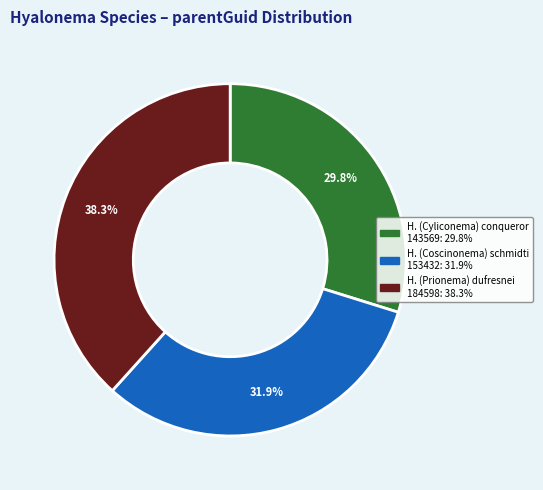

To the nearest percent, what is the average slice percentage?

33%